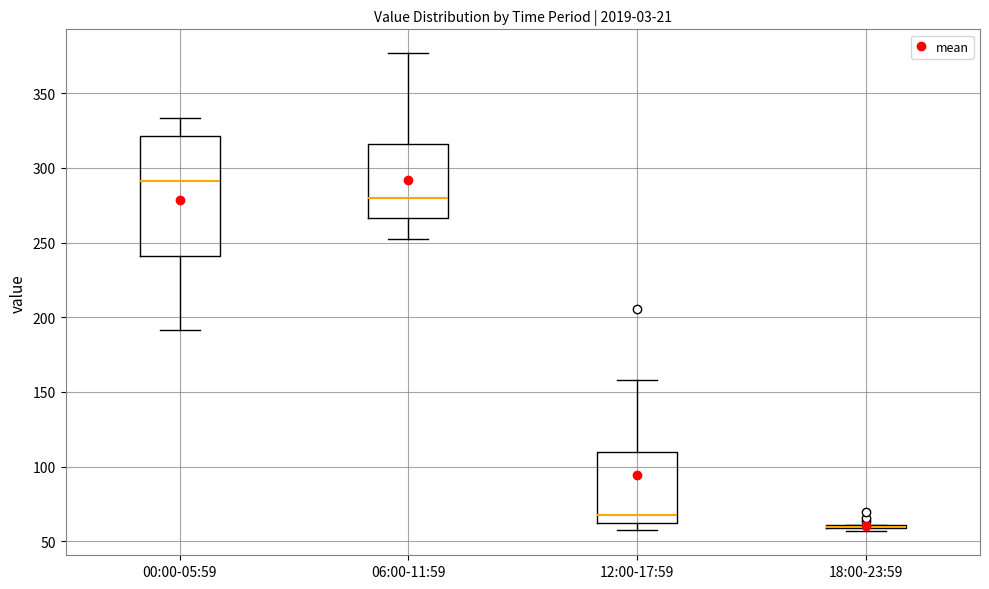

Reading left to right, read every box against the y-axis: the position of its median line, the range the box covers, and the ends of its whiskers. The values are not printed on the chart, so give them approximately, as read against the axis.

00:00-05:59: median 290, box 240 to 320, whiskers 190 to 335
06:00-11:59: median 280, box 265 to 315, whiskers 250 to 375
12:00-17:59: median 65, box 60 to 110, whiskers 55 to 160
18:00-23:59: box collapsed to a line at 60, whiskers 55 to 60